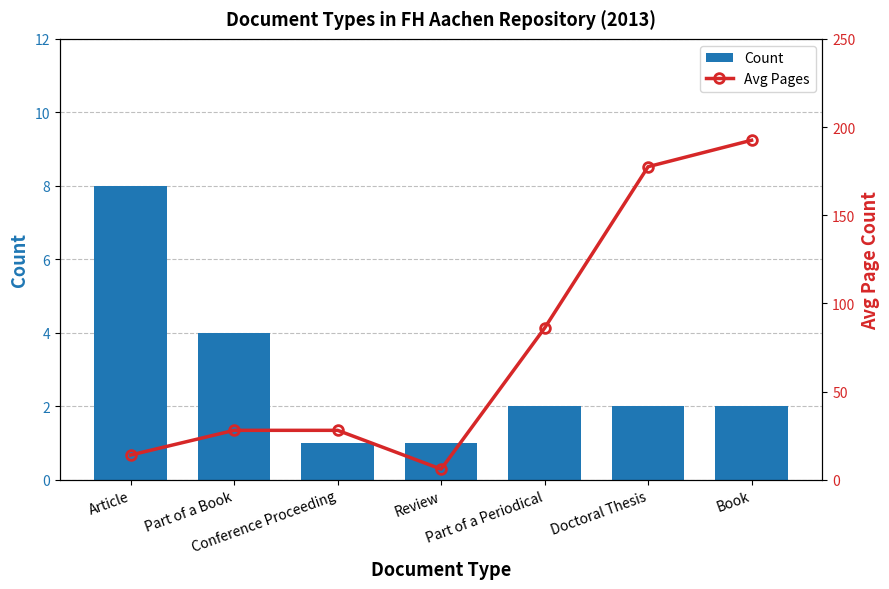

True or false: Avg Pages has a value of 81.1 at Doctoral Thesis.

False